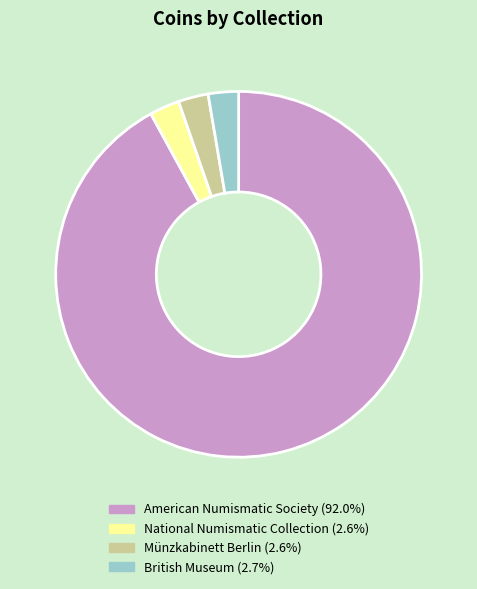

Is there any slice that represents more than half of the pie?

Yes